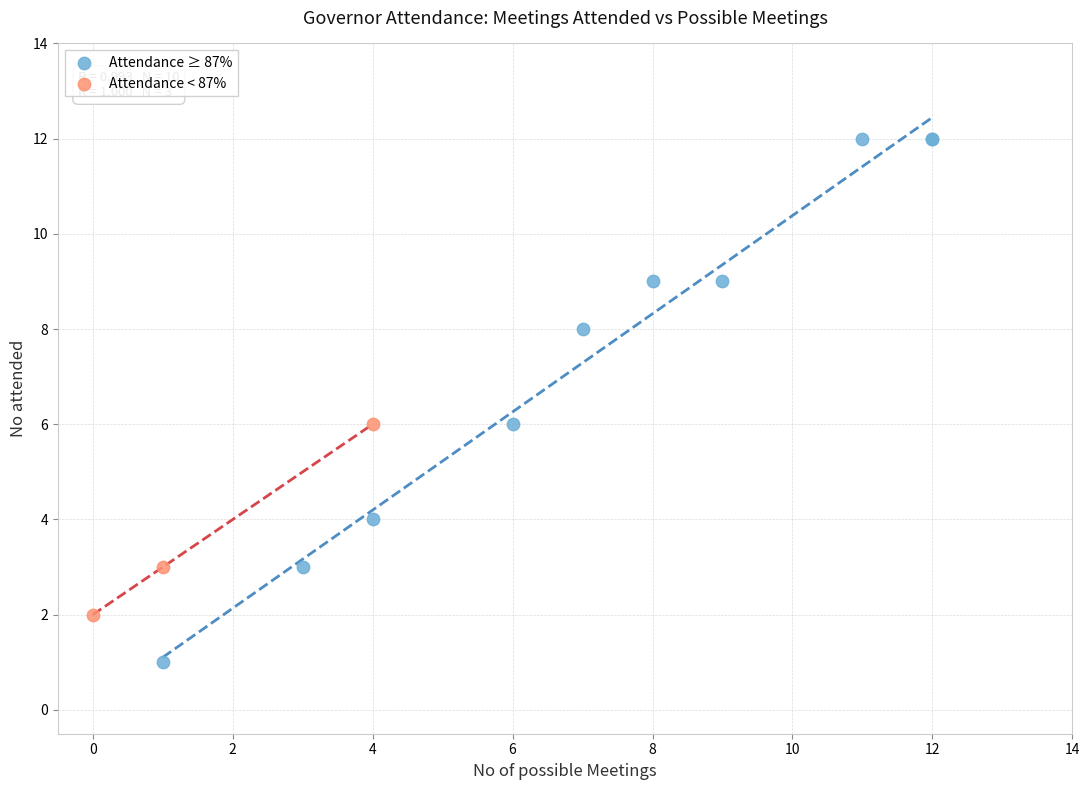

Which series contains the highest Y value?

Attendance ≥ 87%